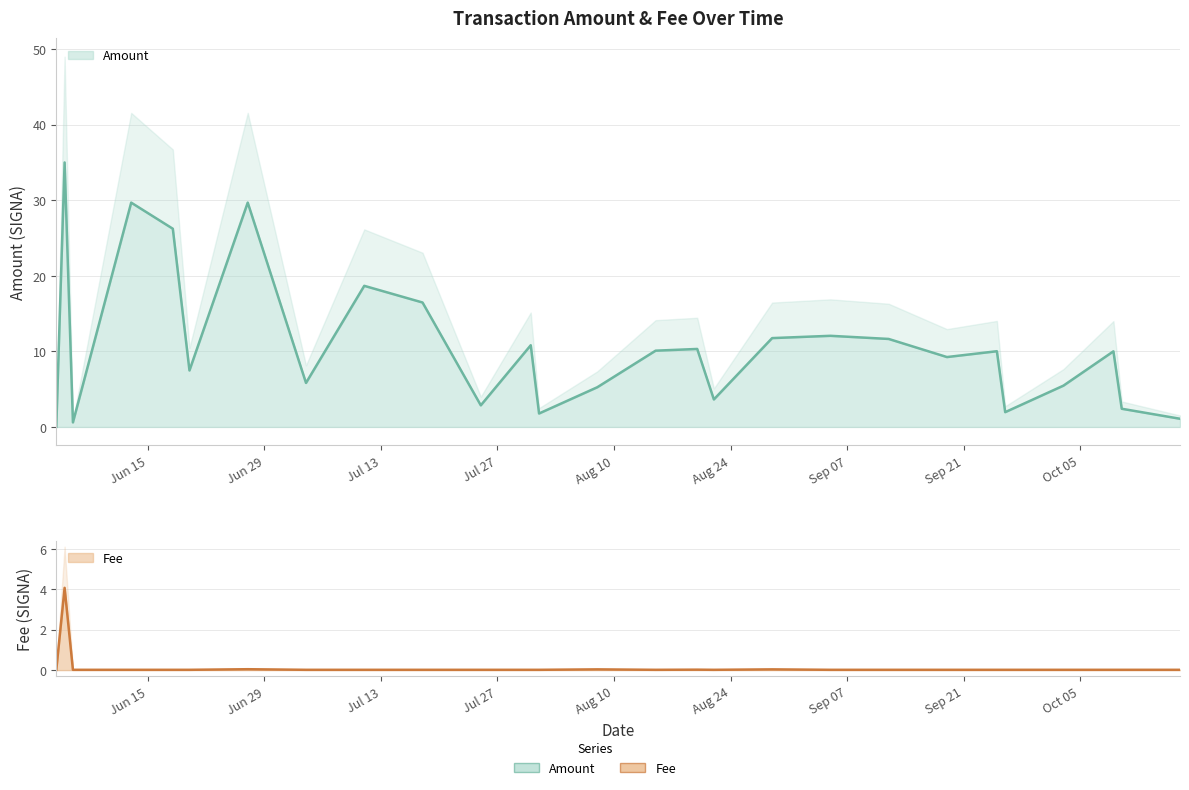

Between 2021-07-25 and 2021-06-27, which is larger?

2021-06-27